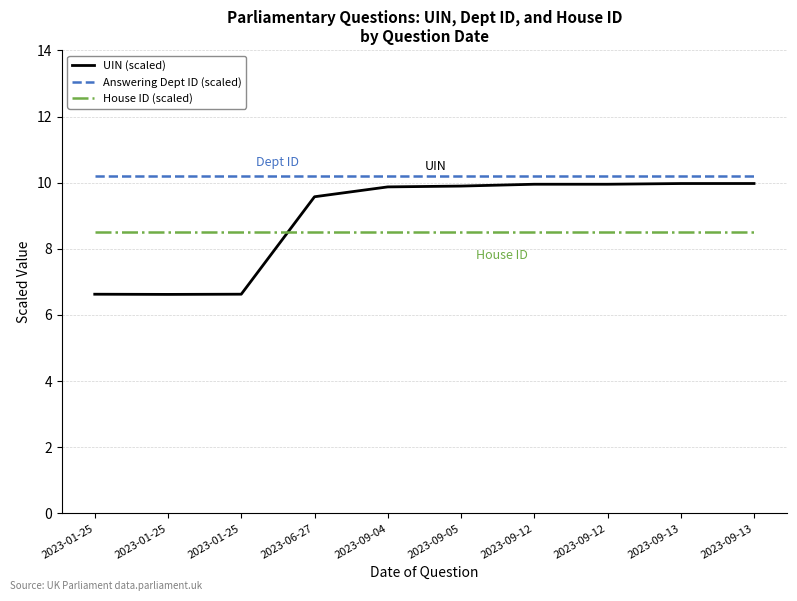

Which series has the largest range (max minus min)?

UIN (scaled)